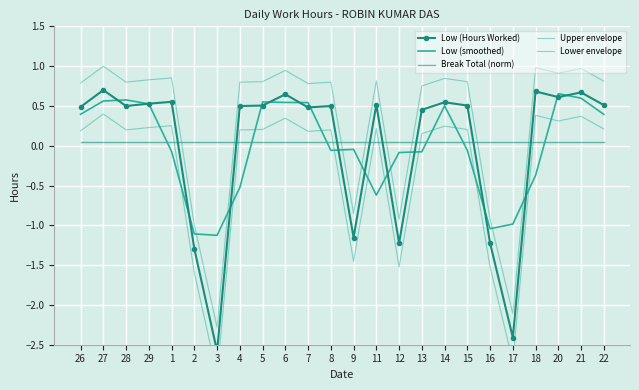

The value of Lower envelope at 3 is -0.6. True or false?

False